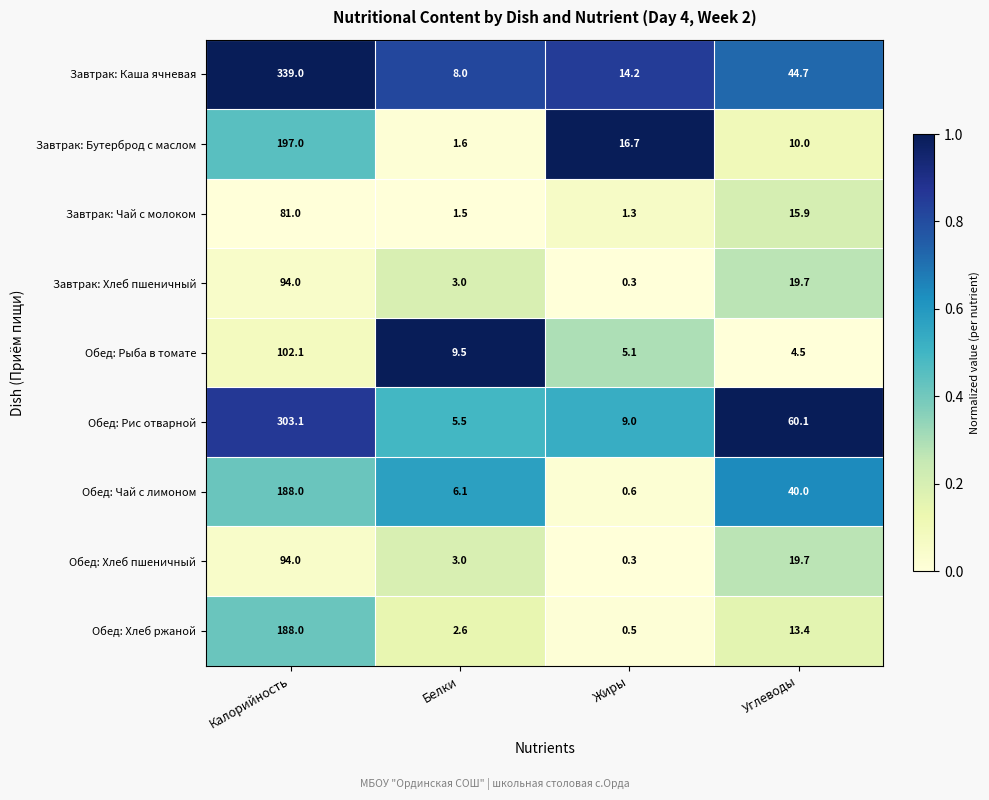

List the labels in order of Обед: Рис отварной value, largest first.

Калорийность, Углеводы, Жиры, Белки